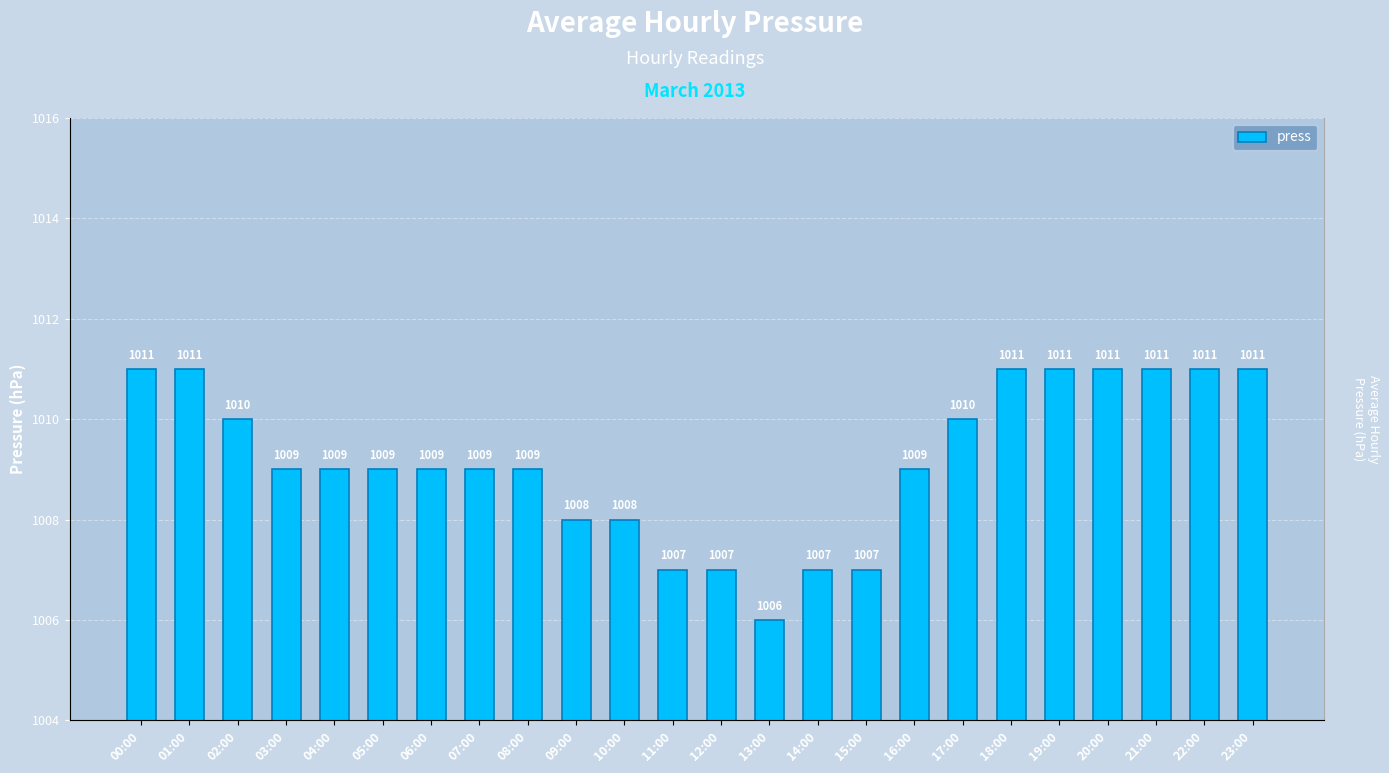

List the labels in order of value, largest first.

00:00, 01:00, 18:00, 19:00, 20:00, 21:00, 22:00, 23:00, 02:00, 17:00, 03:00, 04:00, 05:00, 06:00, 07:00, 08:00, 16:00, 09:00, 10:00, 11:00, 12:00, 14:00, 15:00, 13:00